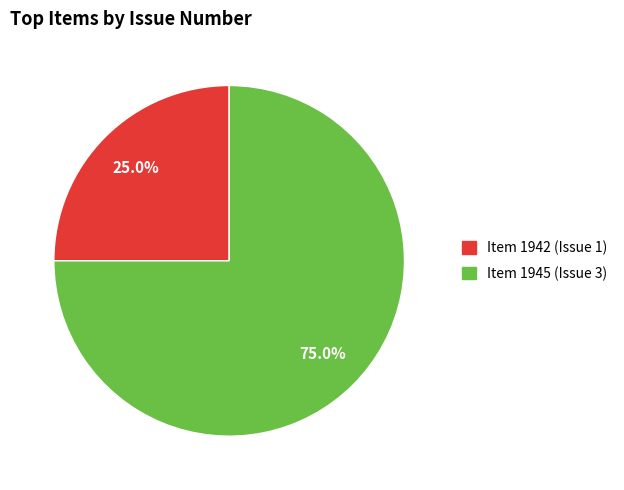

Does any single category account for the majority?

Yes